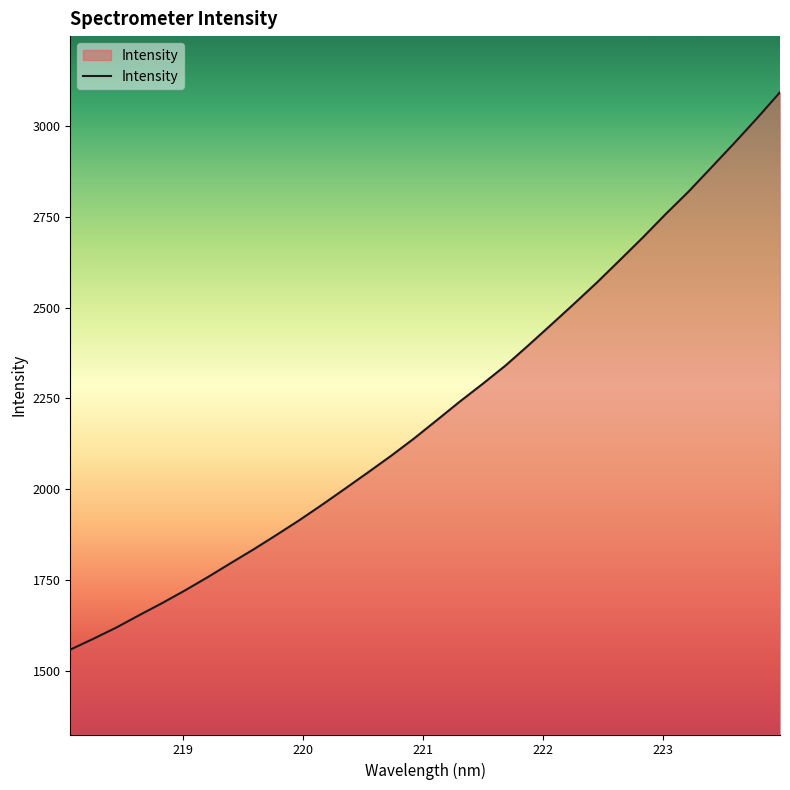

What is the minimum value shown in the chart?

1558.2